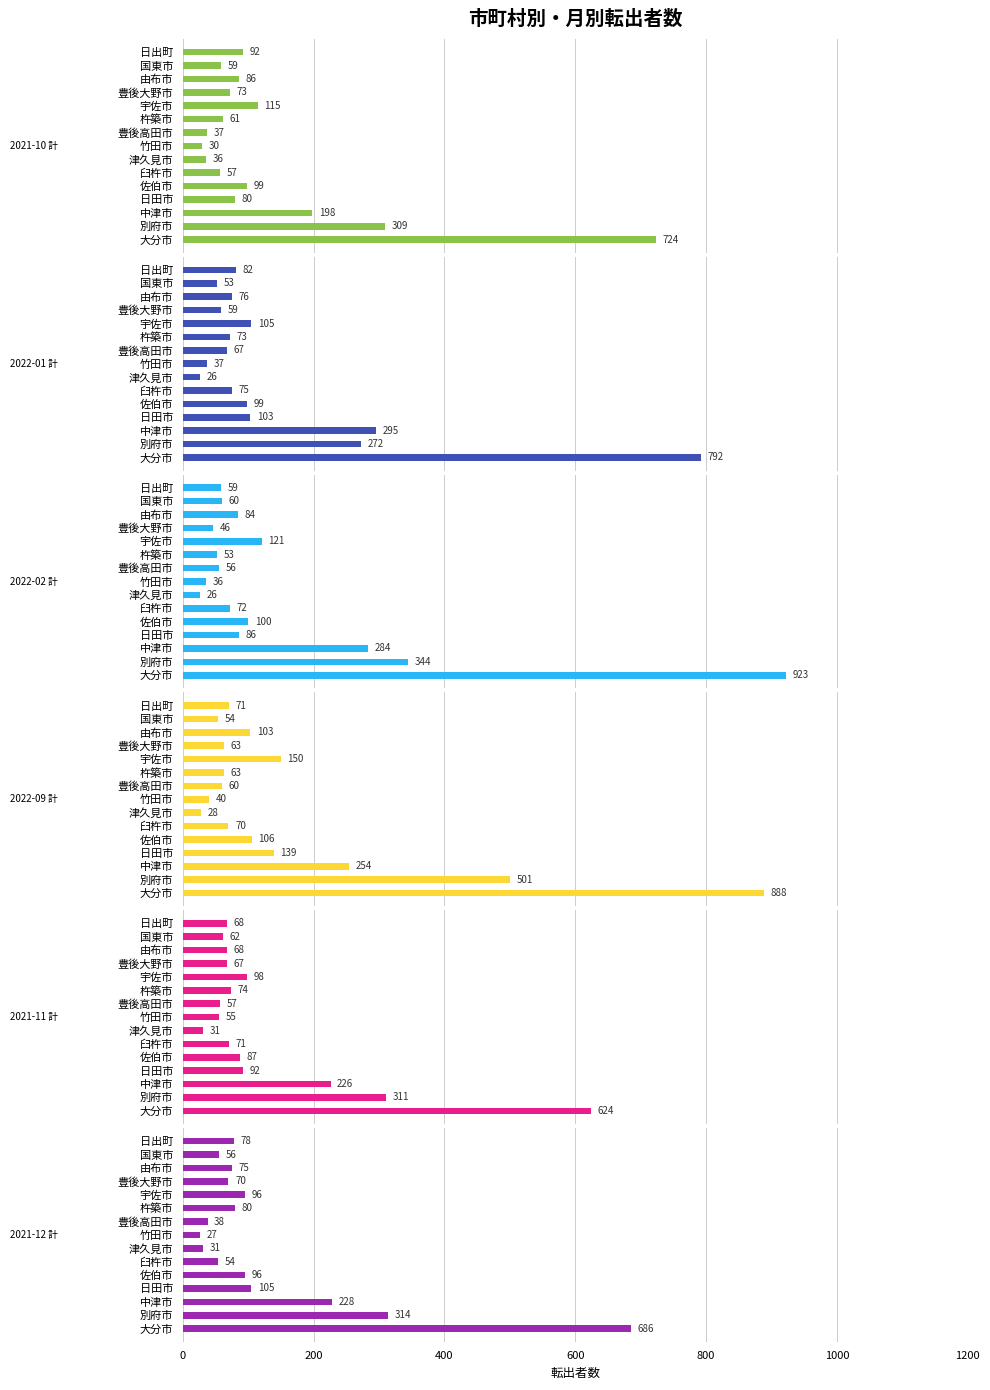

Which series has the widest spread of values?

2022-02 計